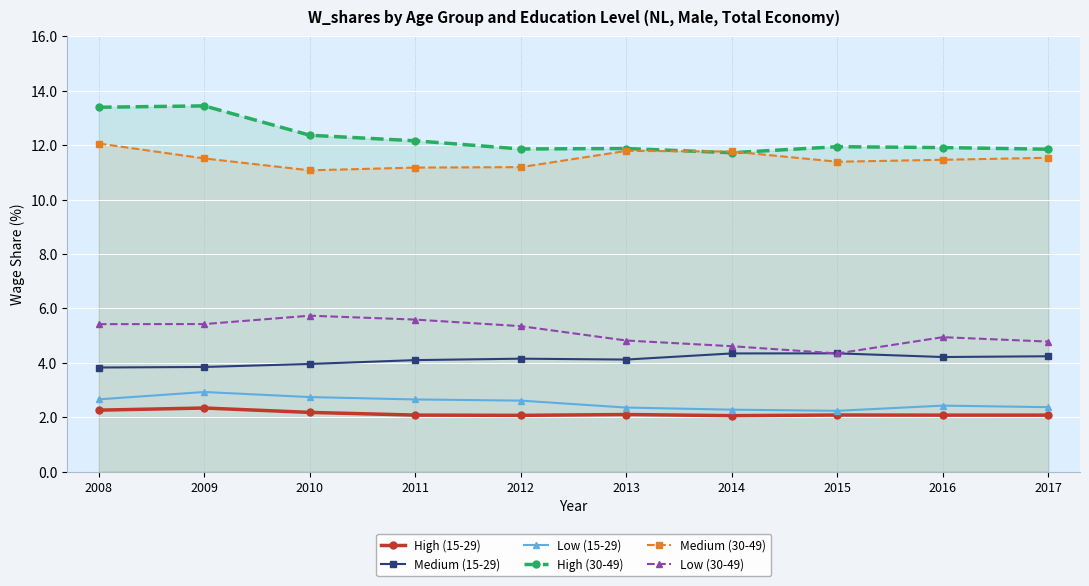

Which category has the highest value in the High (30-49) series?

2009